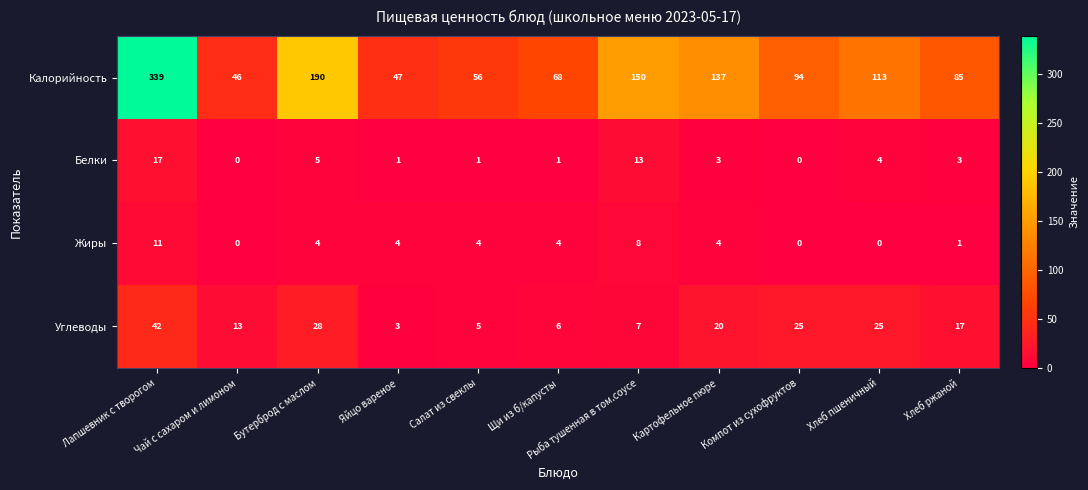

Which series has the largest range (max minus min)?

Калорийность